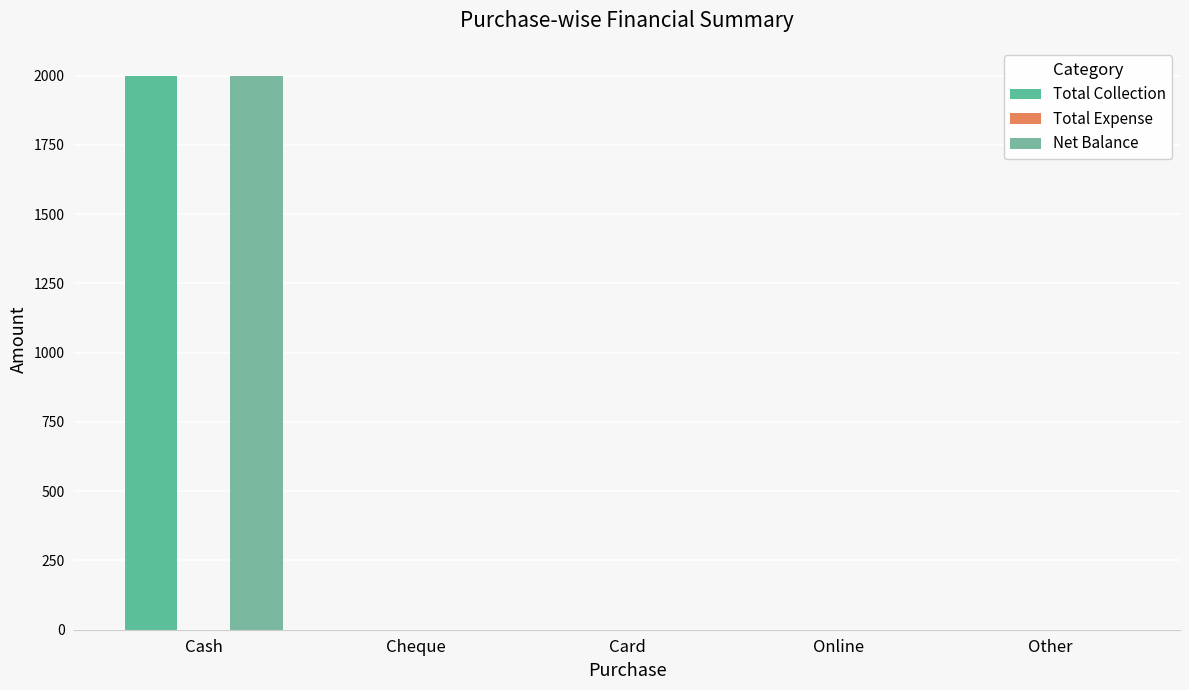

At which label does Net Balance reach its peak?

Cash